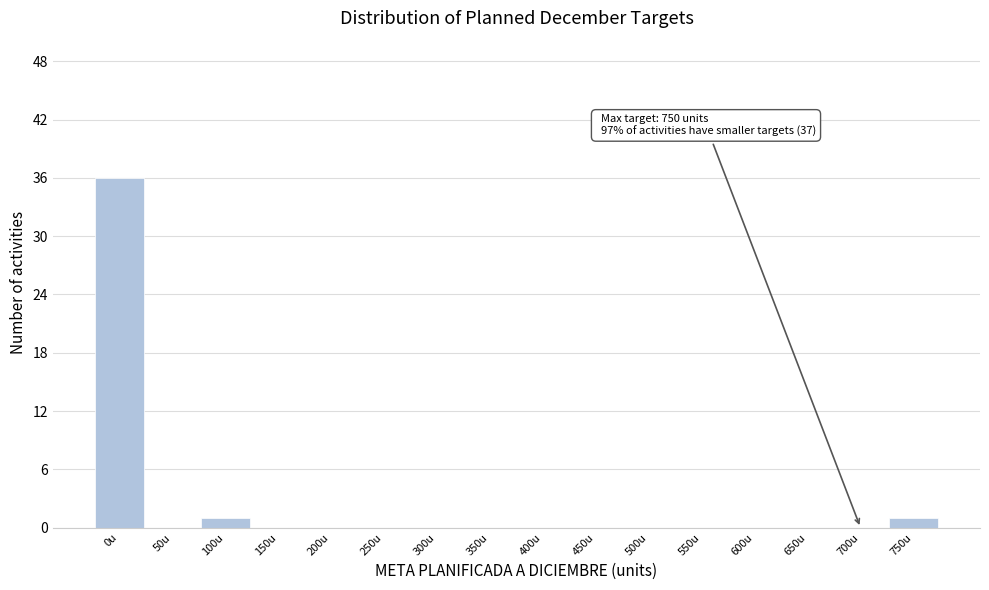

Reading right to left, transcribe all the data shown in this chart.

750u=1	700u=0	650u=0	600u=0	550u=0	500u=0	450u=0	400u=0	350u=0	300u=0	250u=0	200u=0	150u=0	100u=1	50u=0	0u=36